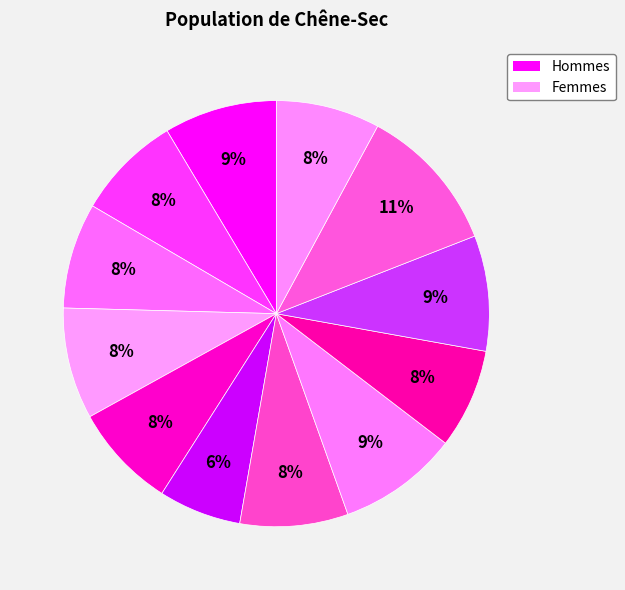

Count the number of slices in the pie.

12